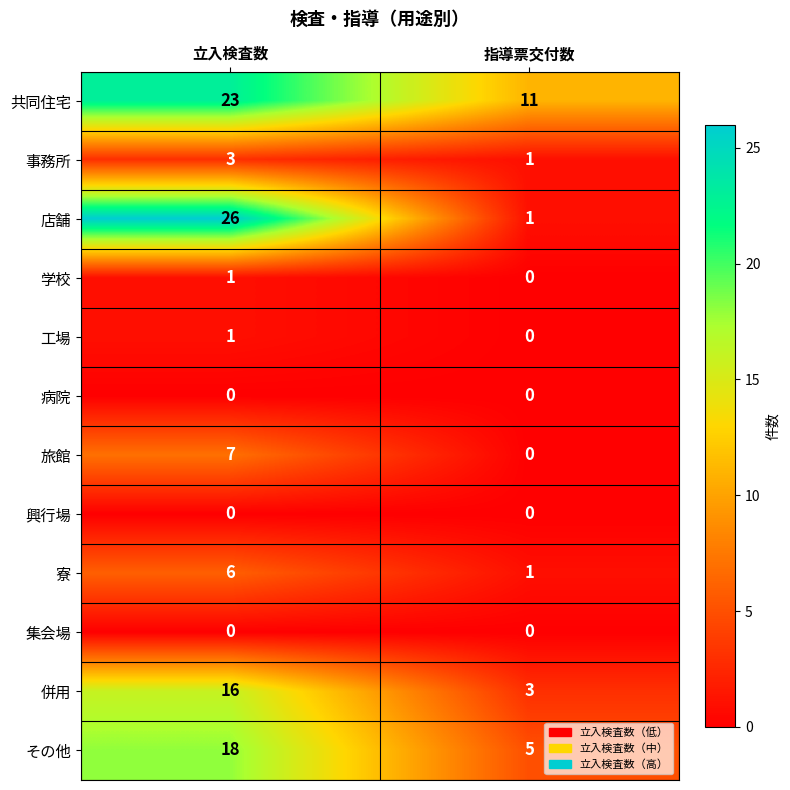

Reading left to right, list all the values displayed in this chart.

共同住宅: 23	11
事務所: 3	1
店舗: 26	1
学校: 1	0
工場: 1	0
病院: 0	0
旅館: 7	0
興行場: 0	0
寮: 6	1
集会場: 0	0
併用: 16	3
その他: 18	5